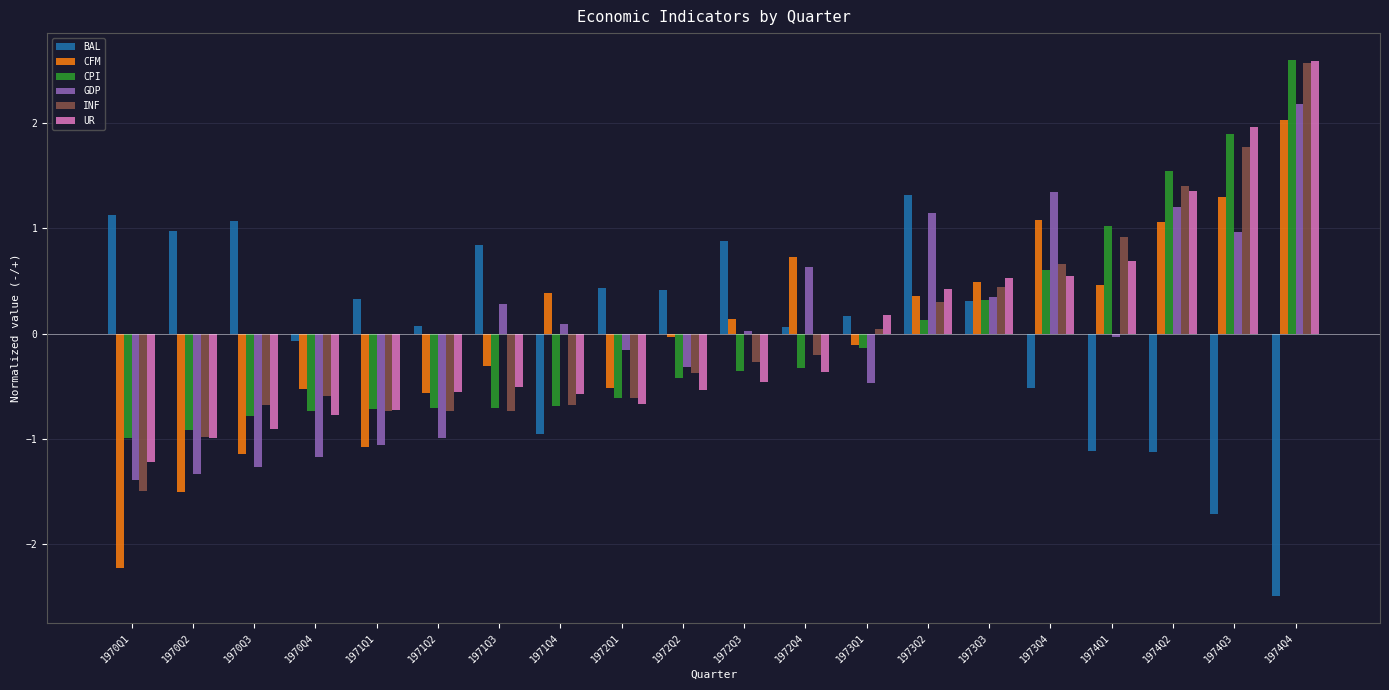

What is the difference between the second highest and minimum values in the GDP series?

2.7